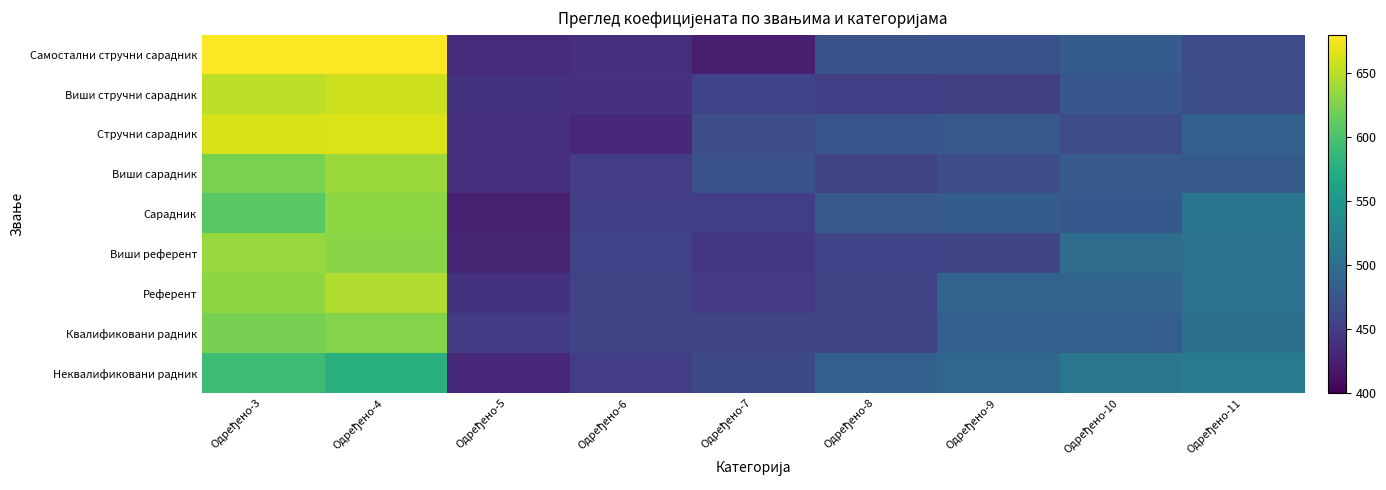

What is the difference between the highest and lowest values at Одређено-9?

39.4